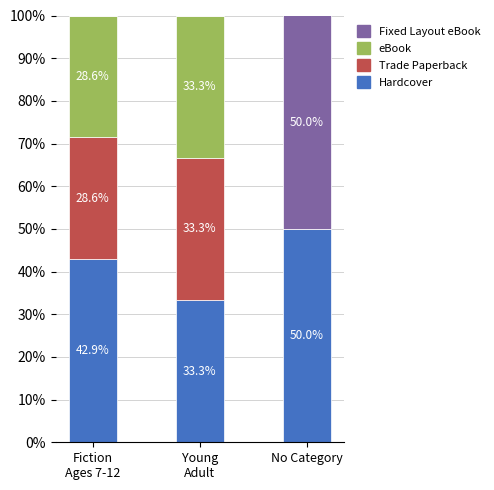

What is the total value across all series at No Category?

100.0